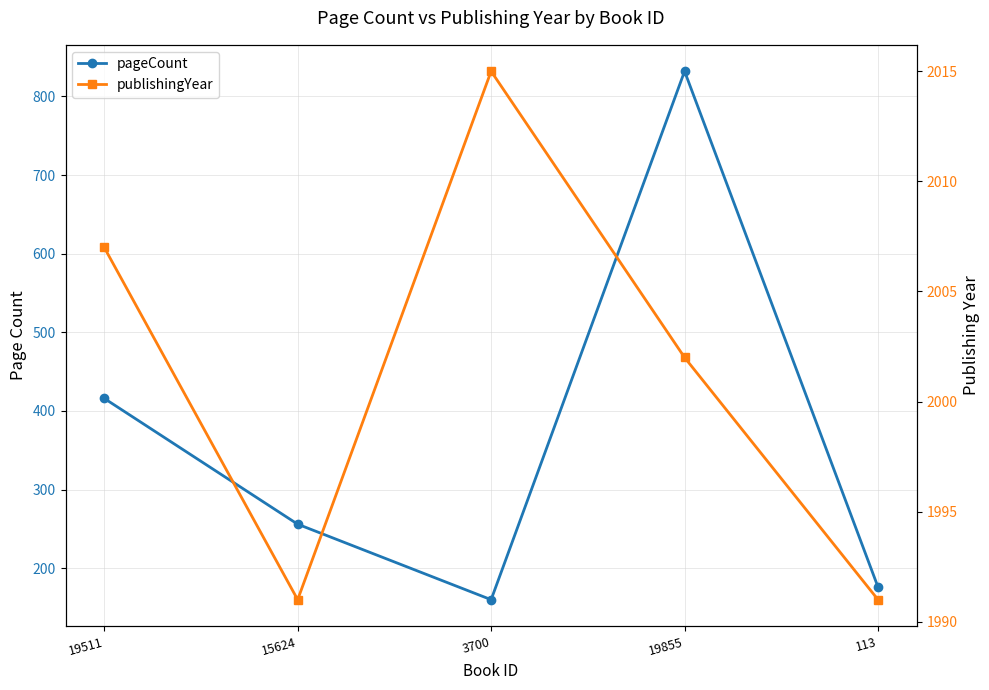

Reading left to right, extract all data points from this chart.

pageCount: 19511=416	15624=256	3700=160	19855=832	113=176
publishingYear: 19511=2007	15624=1991	3700=2015	19855=2002	113=1991